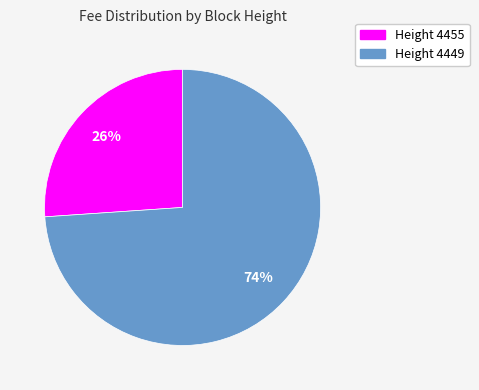

Does any single category account for the majority?

Yes